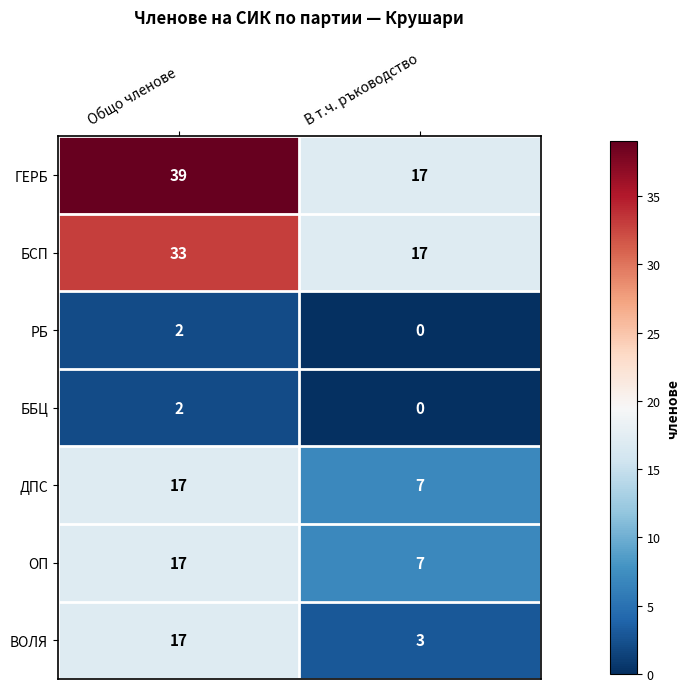

At which category does the chart reach its peak across all series?

Общо членове